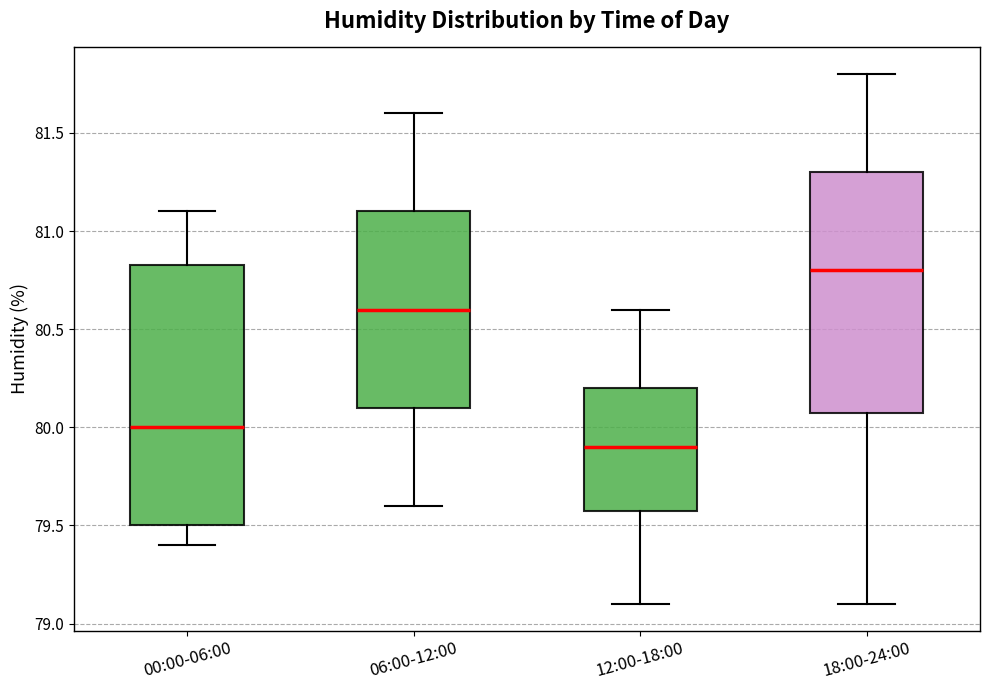

Which box's median line is the highest?

18:00-24:00